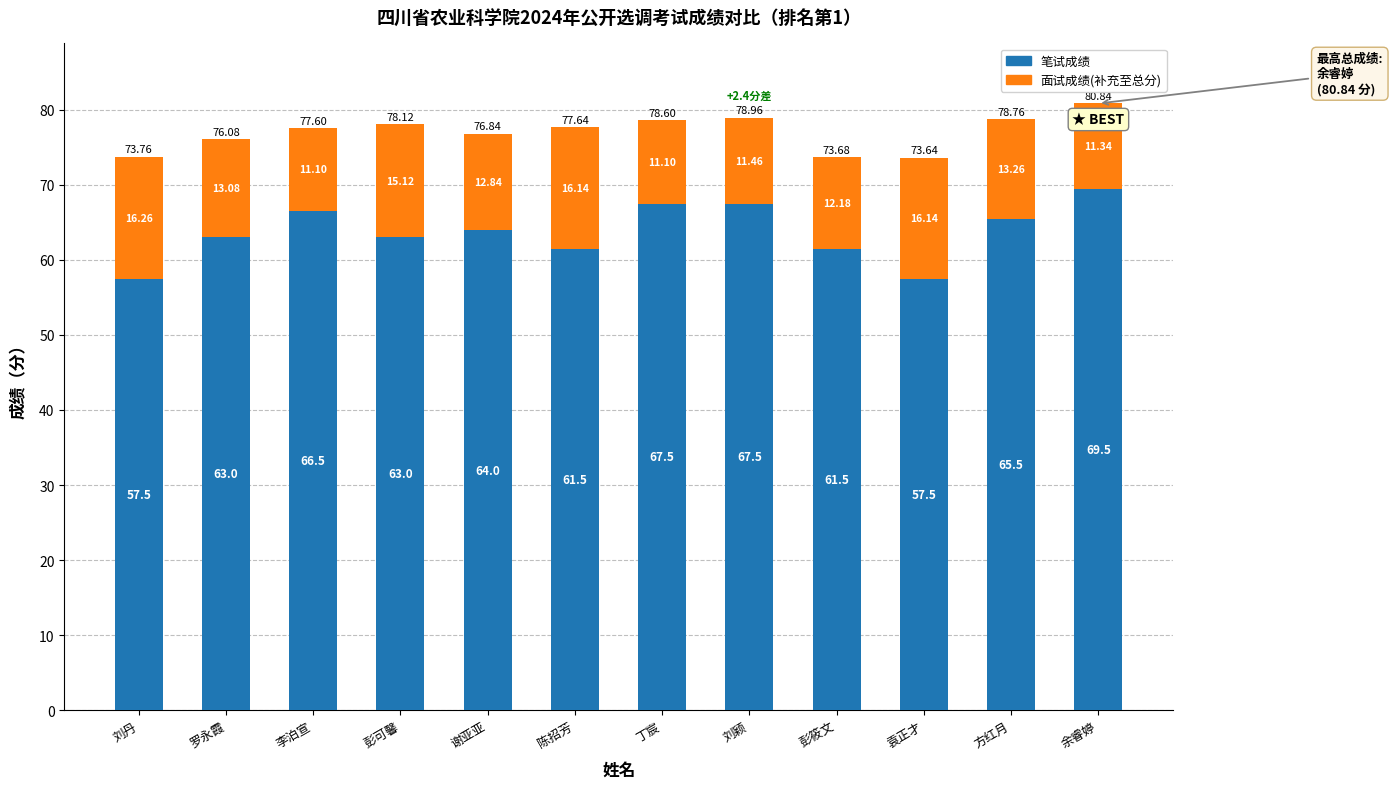

What is the average value of the 笔试成绩 series?

63.7